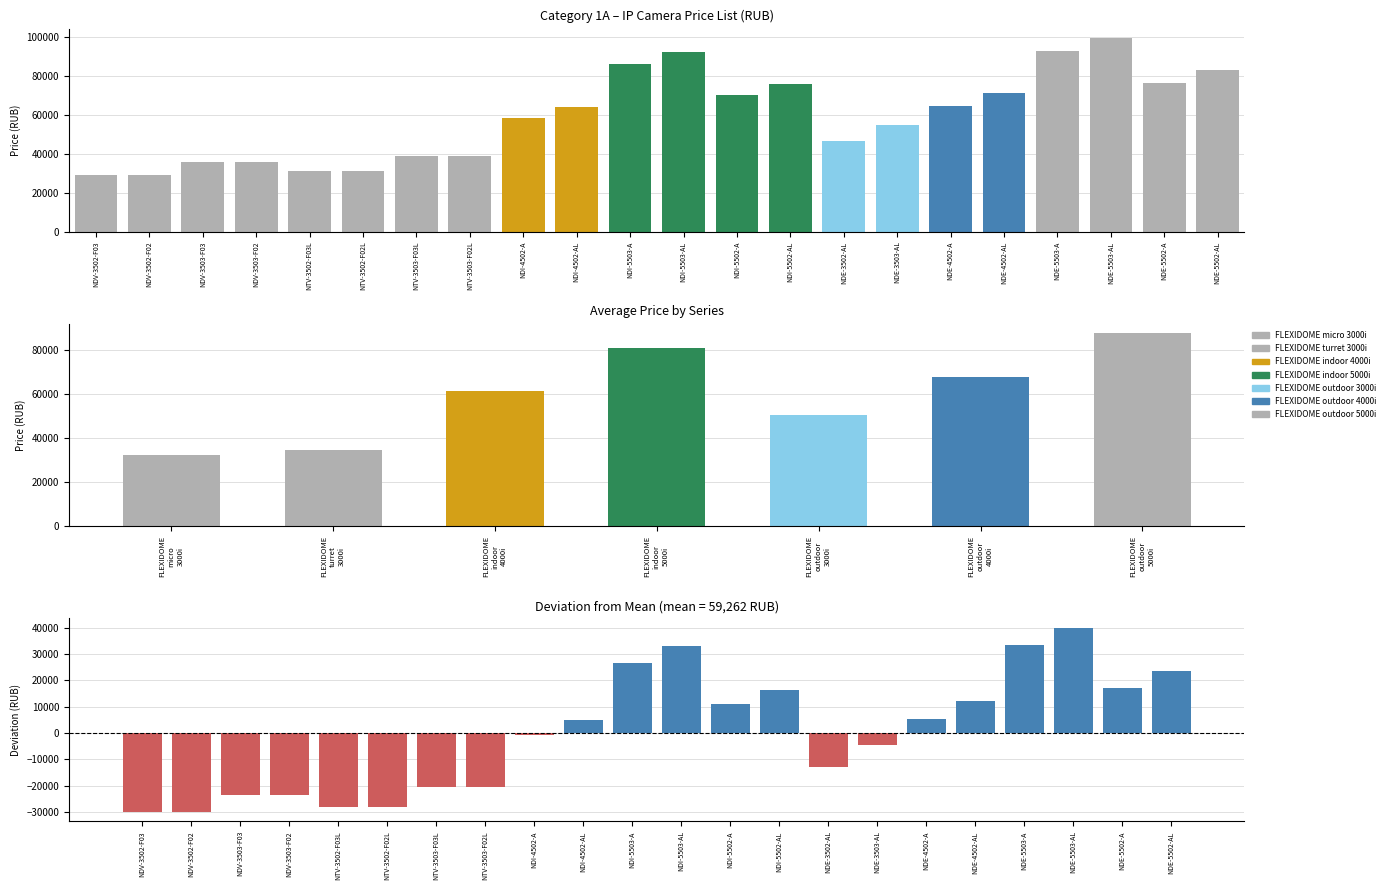

List the labels in order of value, smallest first.

NDV-3502-F03, NDV-3502-F02, NTV-3502-F03L, NTV-3502-F02L, NDV-3503-F03, NDV-3503-F02, NTV-3503-F03L, NTV-3503-F02L, NDE-3502-AL, NDE-3503-AL, NDI-4502-A, NDI-4502-AL, NDE-4502-A, NDI-5502-A, NDE-4502-AL, NDI-5502-AL, NDE-5502-A, NDE-5502-AL, NDI-5503-A, NDI-5503-AL, NDE-5503-A, NDE-5503-AL